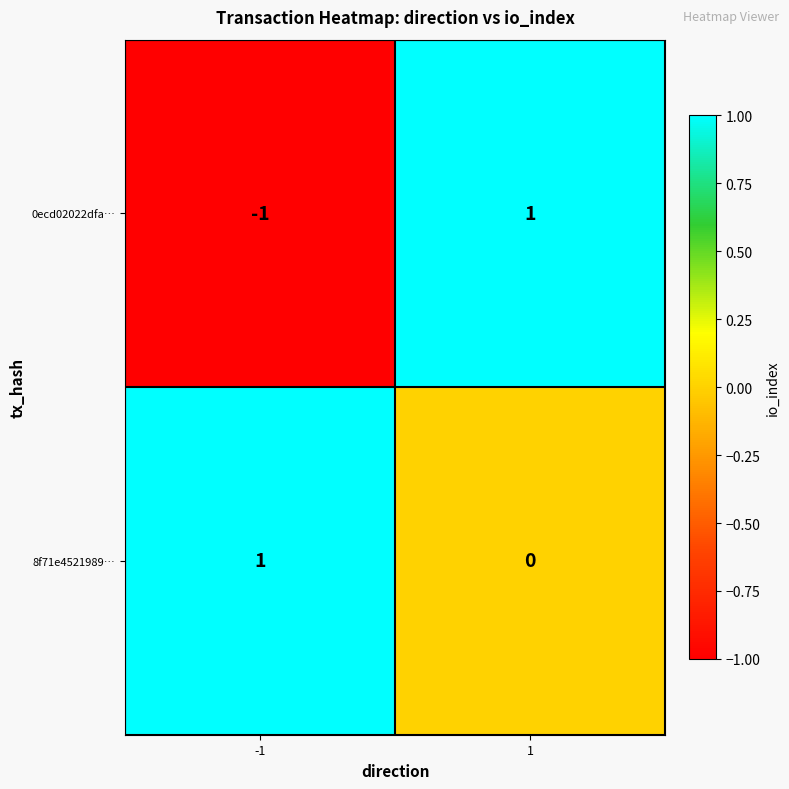

Which series has the largest total across all categories?

8f71e4521989…